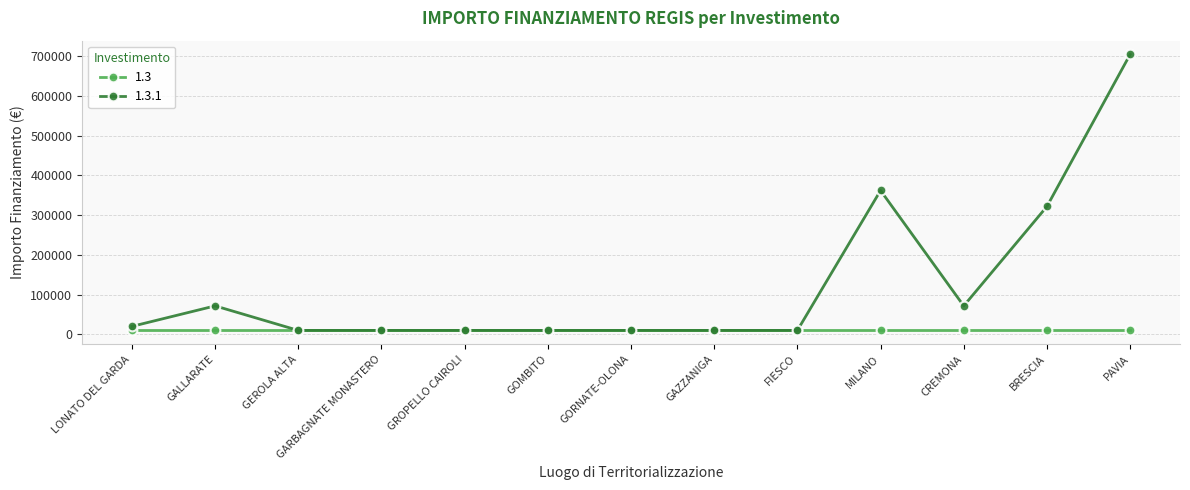

Which series has the largest range (max minus min)?

1.3.1